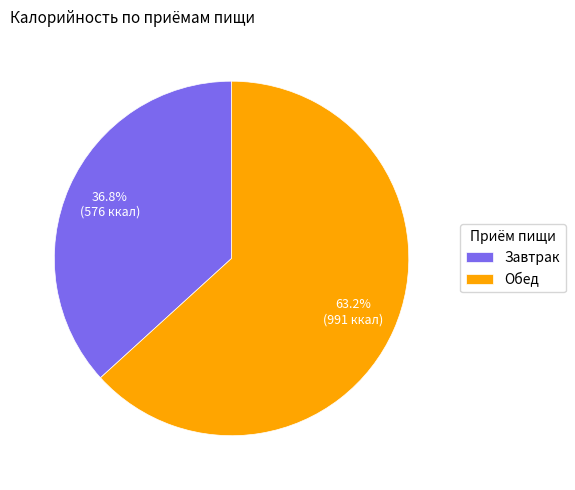

The Завтрак slice represents 30% of the pie. True or false?

False